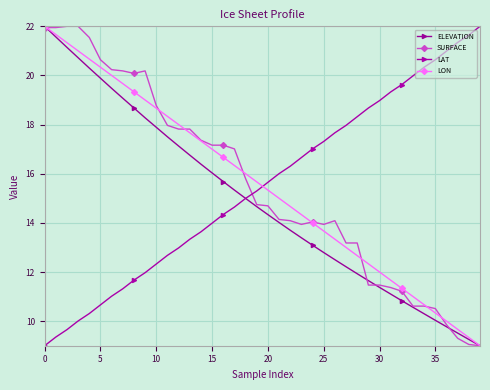

How many data points does each series have?

40